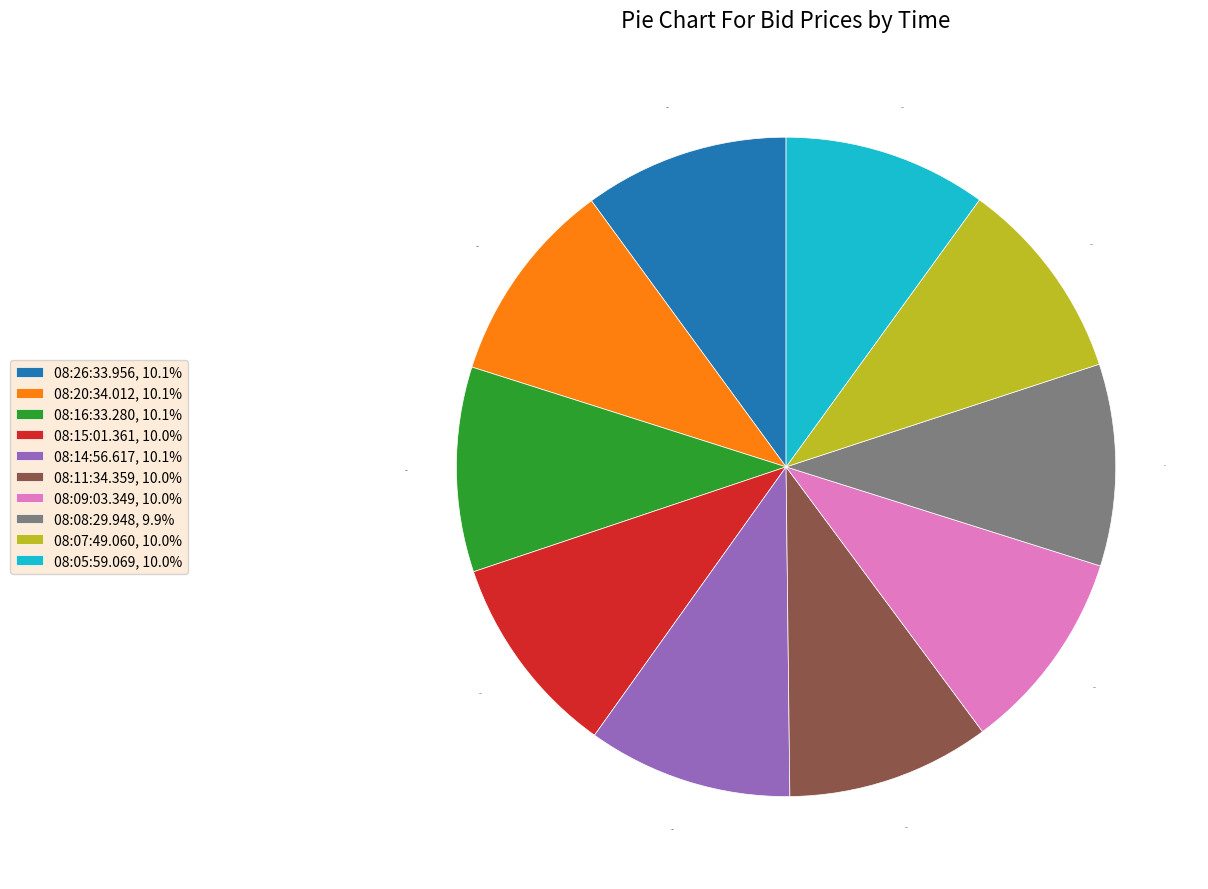

What is the ratio of the value at 08:08:29.948 to the value at 08:26:33.956?

1.0